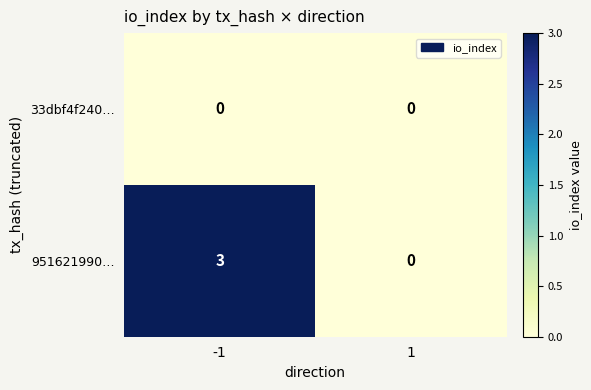

What is the greatest value displayed?

3